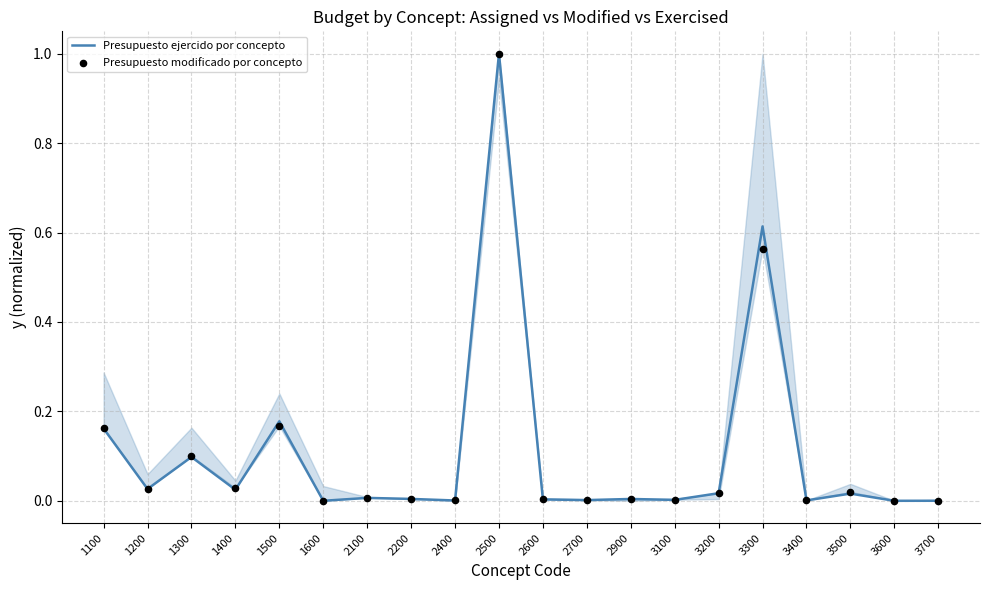

At how many categories does at least one series exceed 0?

19